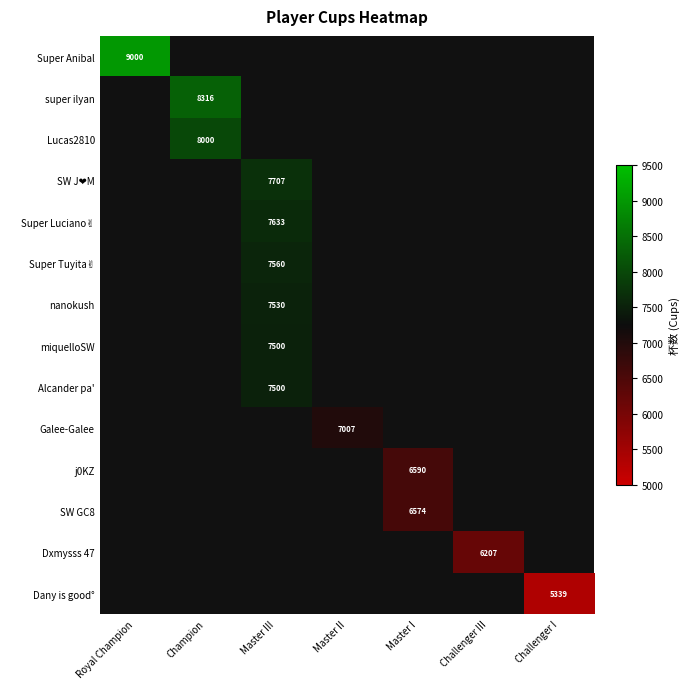

Which label corresponds to the smallest value in the chart?

Challenger I